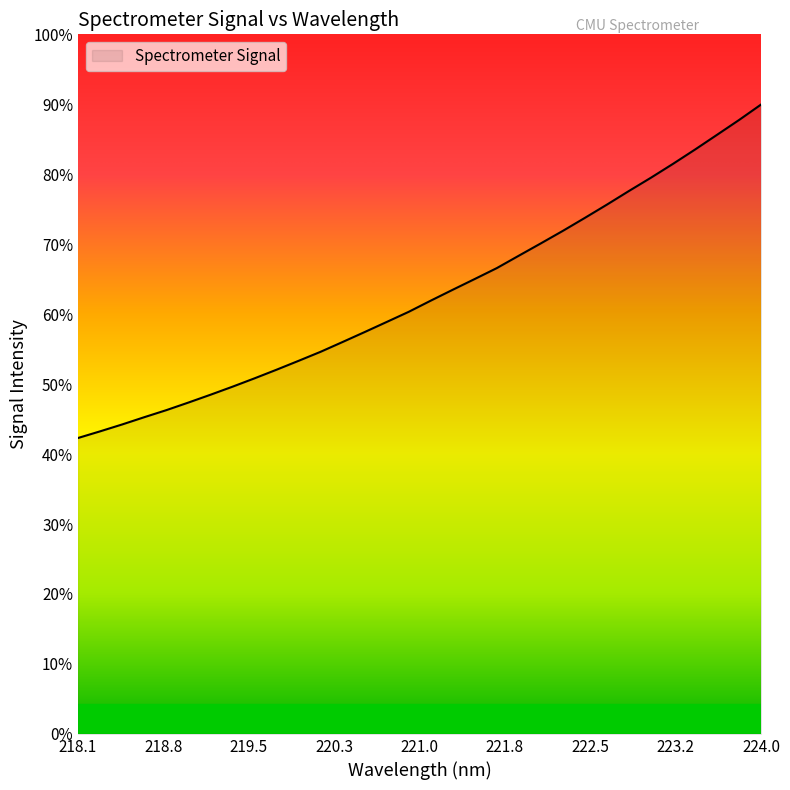

Does the chart have visible grid lines?

No